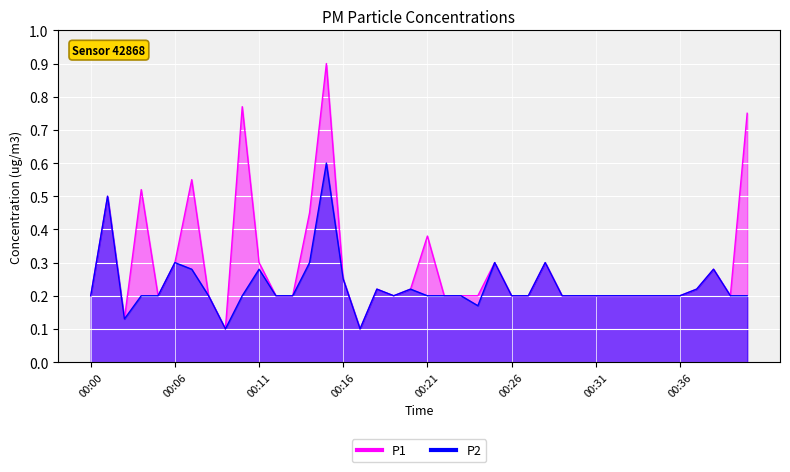

Is the value of P2 at 00:38 greater than the value of P1 at 00:16?

Yes